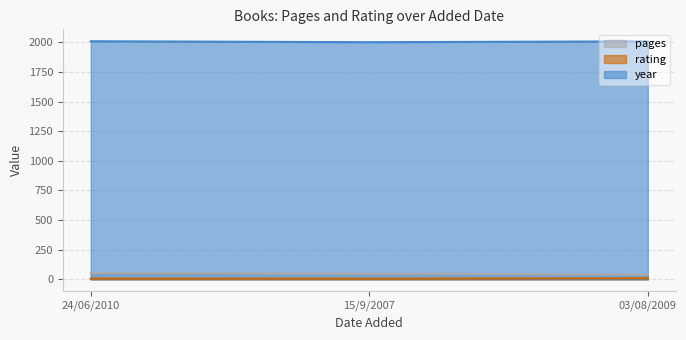

At which label does pages reach its peak?

24/06/2010